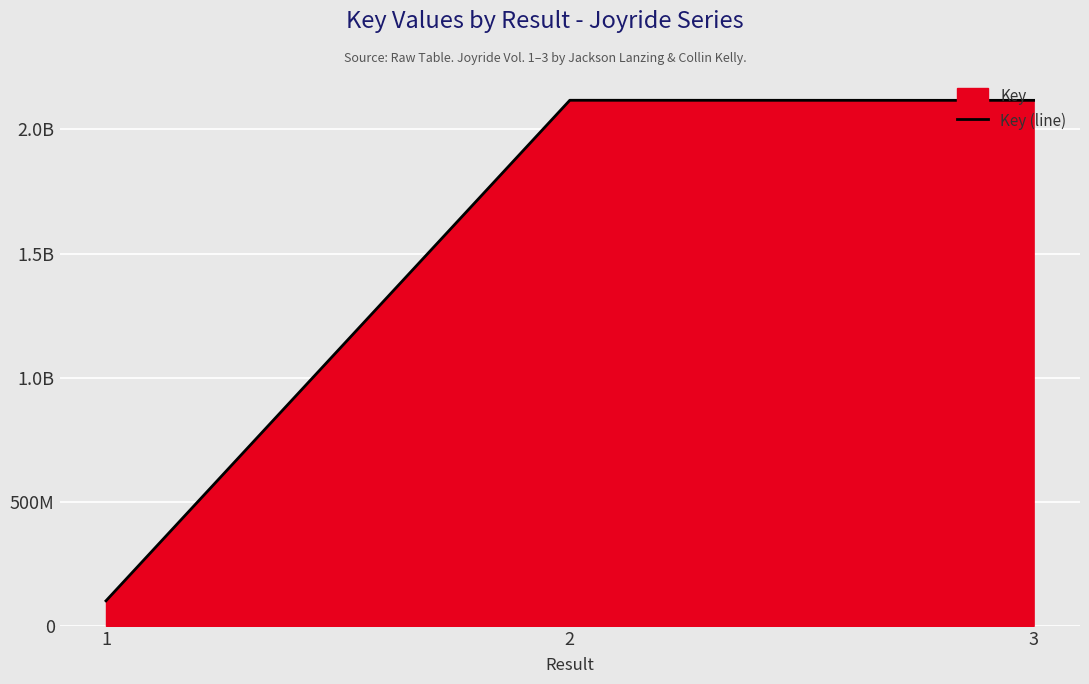

List the labels in order of value, largest first.

2, 3, 1